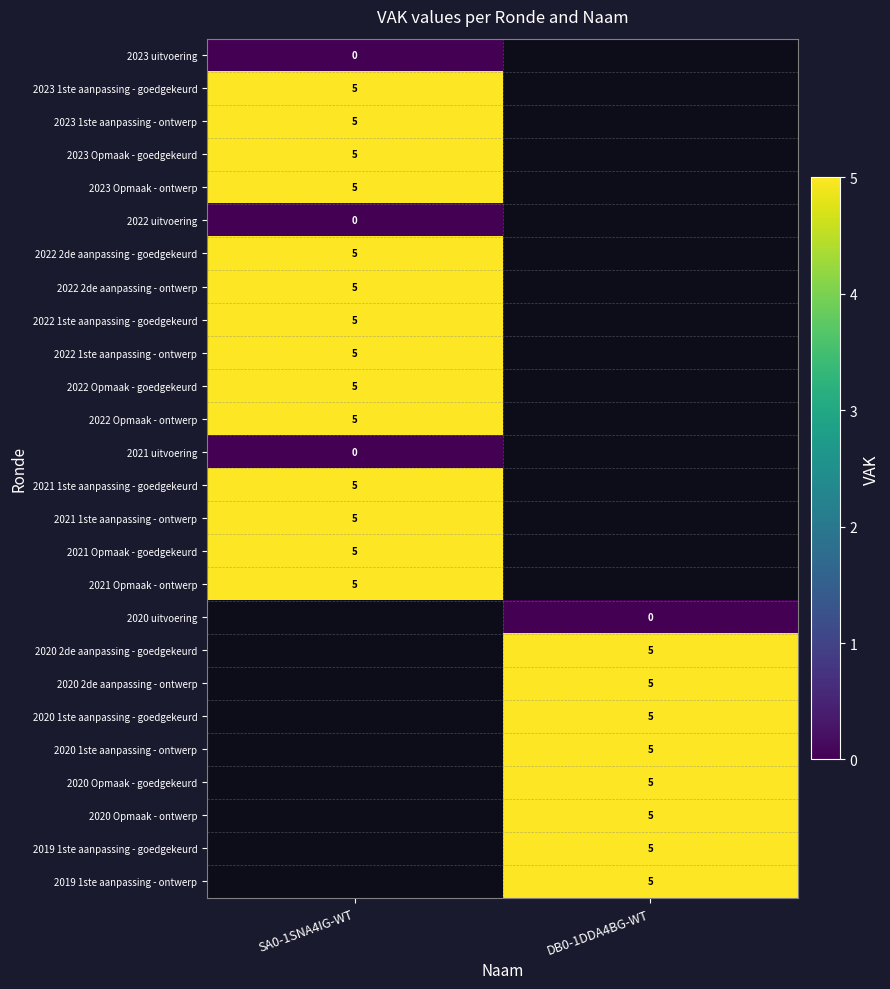

Is the value of 2021 uitvoering at SA0-1SNA4IG-WT greater than the value of 2022 2de aanpassing - ontwerp at SA0-1SNA4IG-WT?

No